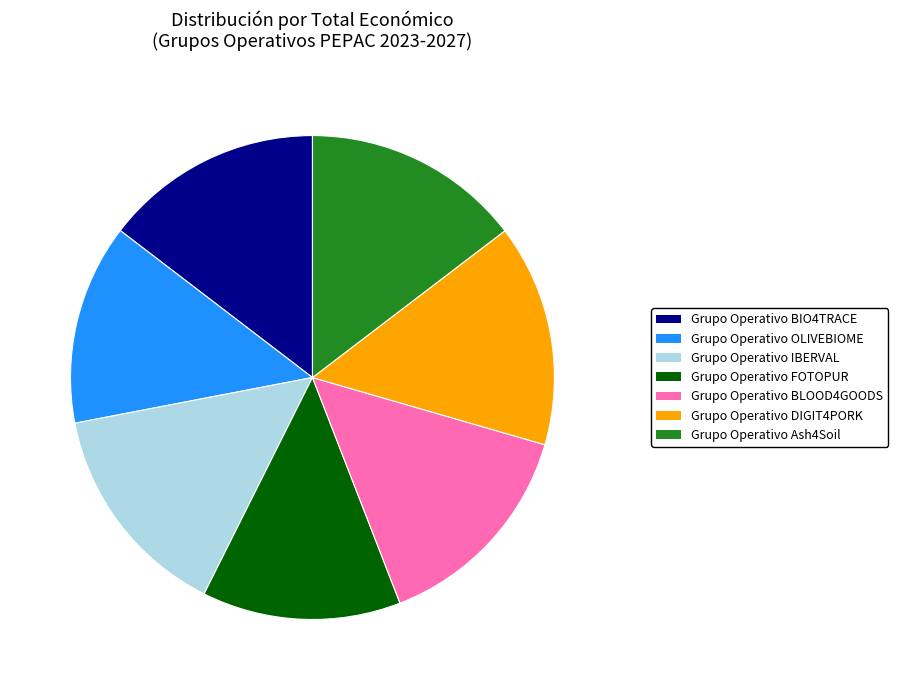

Is it true that Grupo Operativo BIO4TRACE is 15% of the pie?

True